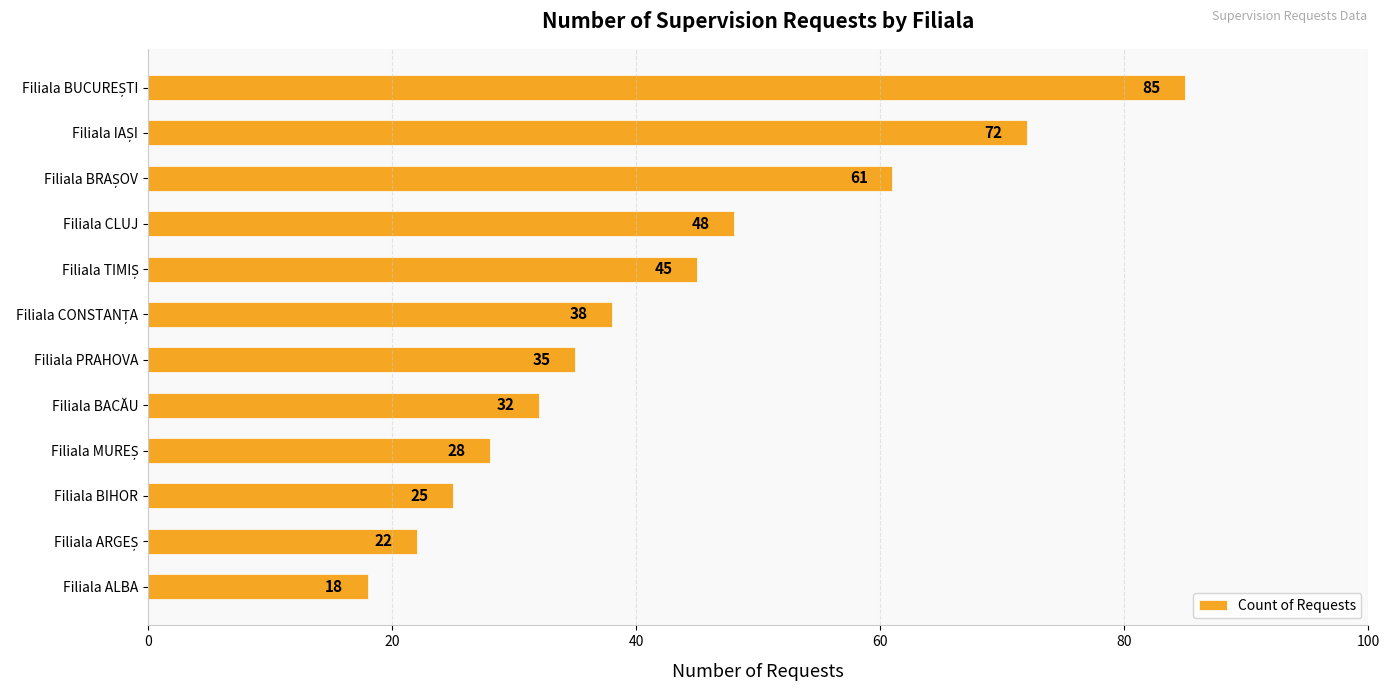

What is the value of the 3rd bar from the top?

61